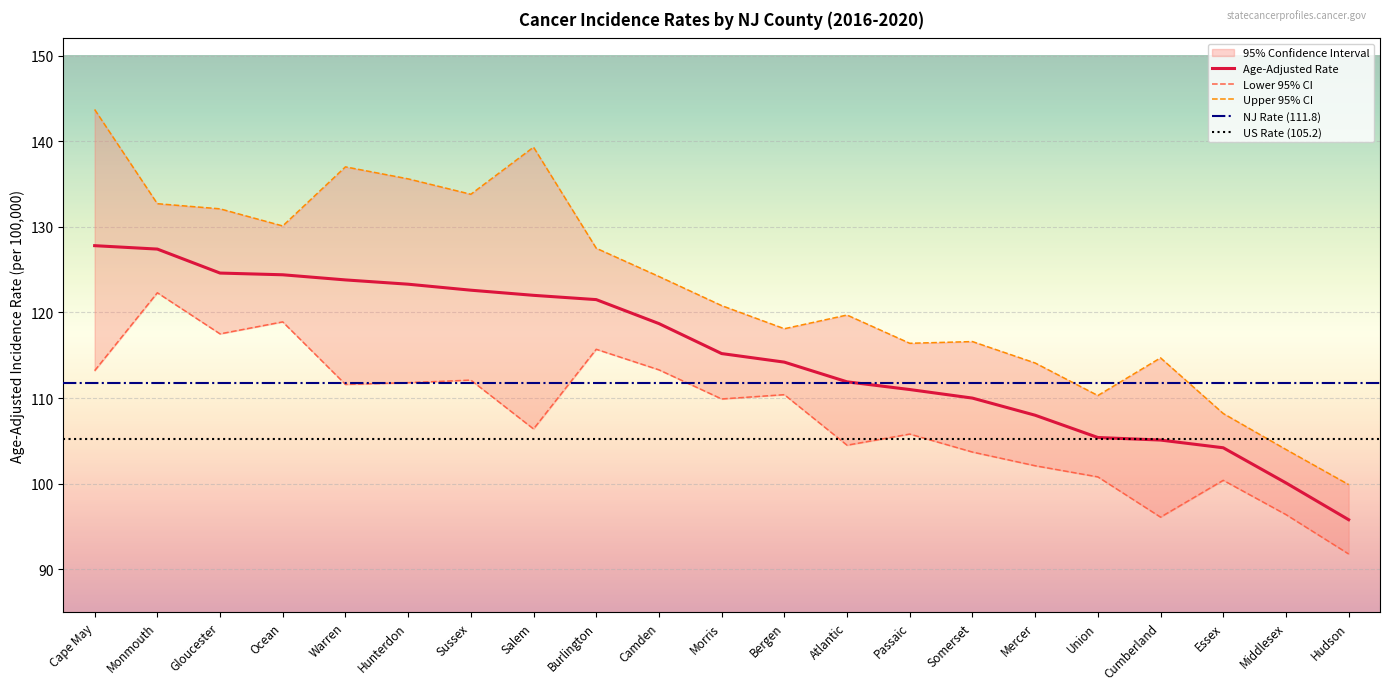

What is the maximum value shown in the chart?

143.7